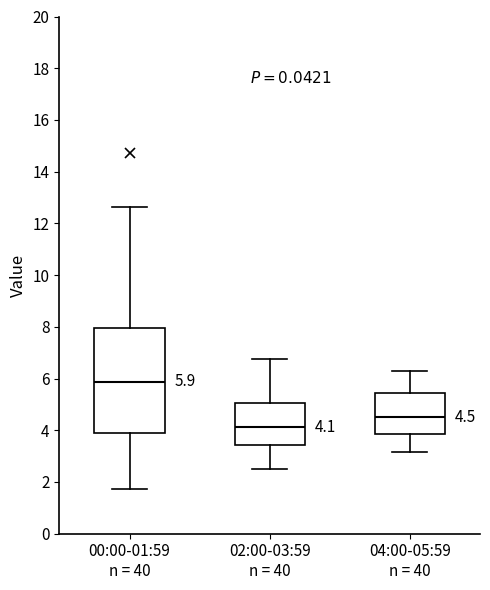

Which box has the highest median line?

00:00-01:59 n = 40